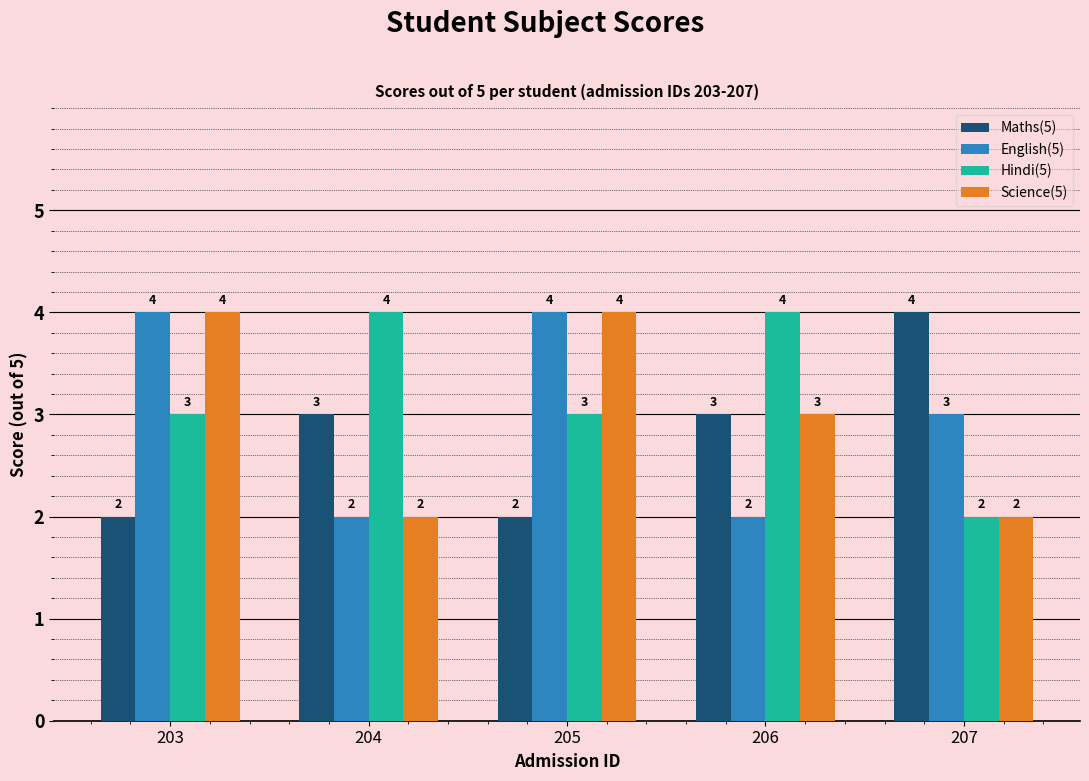

The English(5) series shows 2 at 206. True or false?

True